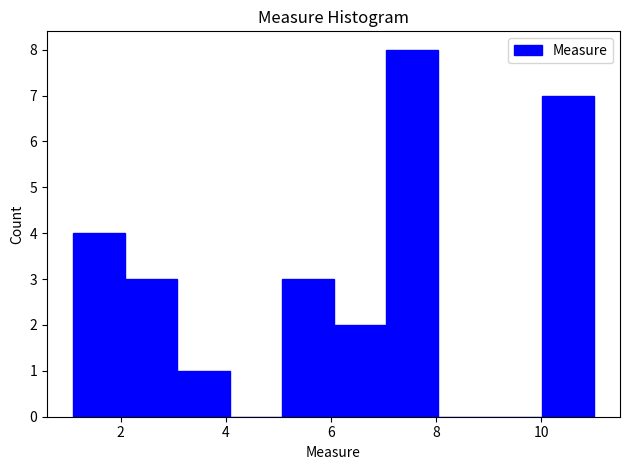

How tall is the bar that spans 1.2 to 2.0 on the x-axis? Neither the bar edges nor the heights are printed on the chart, so give them approximately, as read against the axes.

4